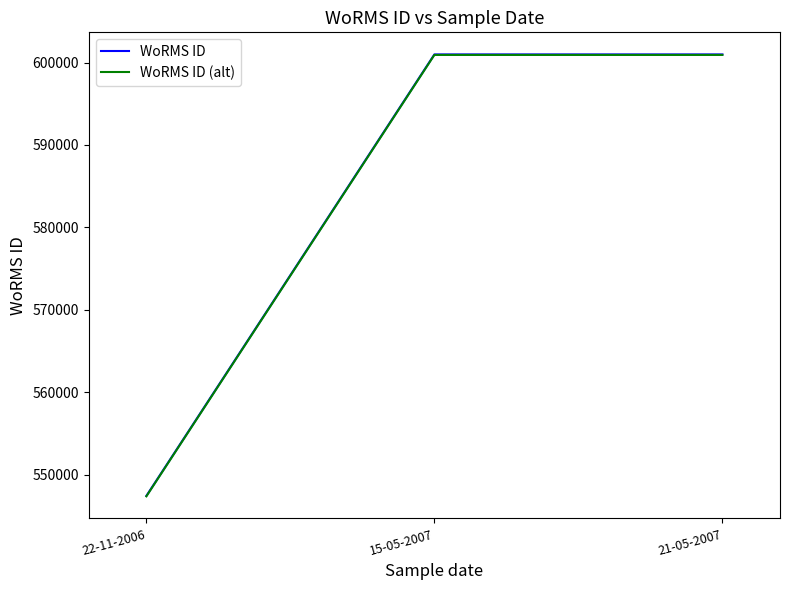

Which label corresponds to the smallest value in the chart?

22-11-2006